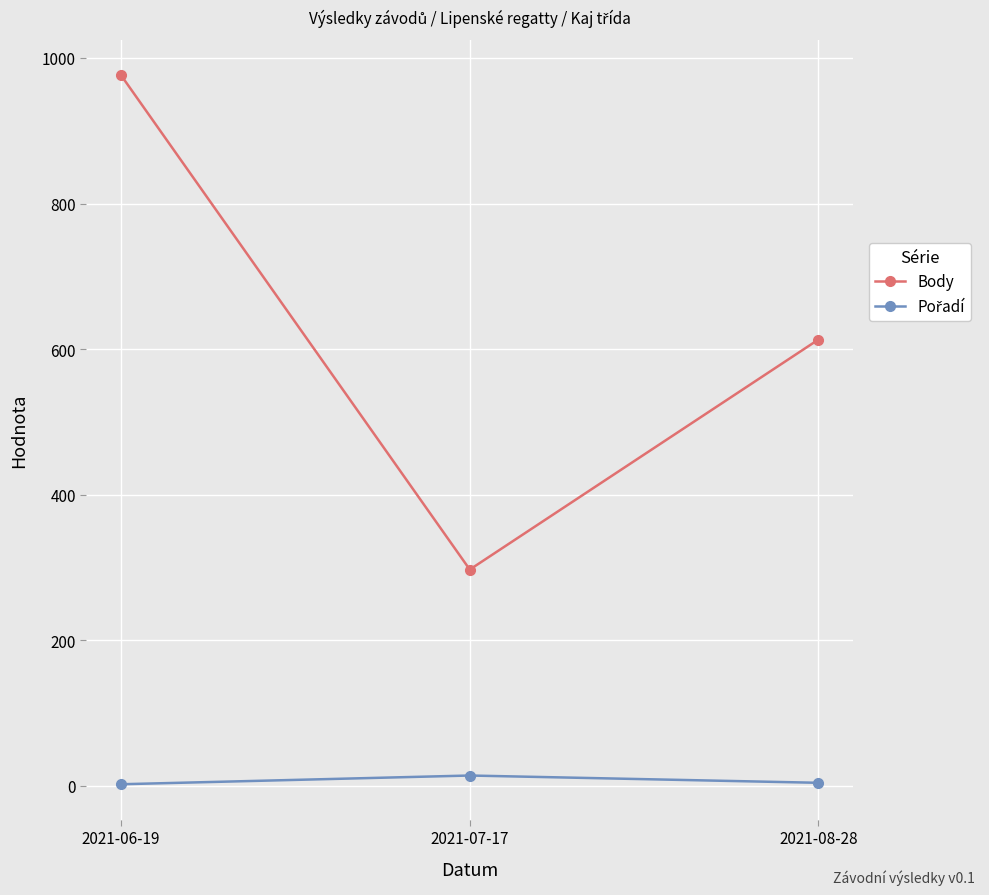

Count the number of categories in the chart.

3